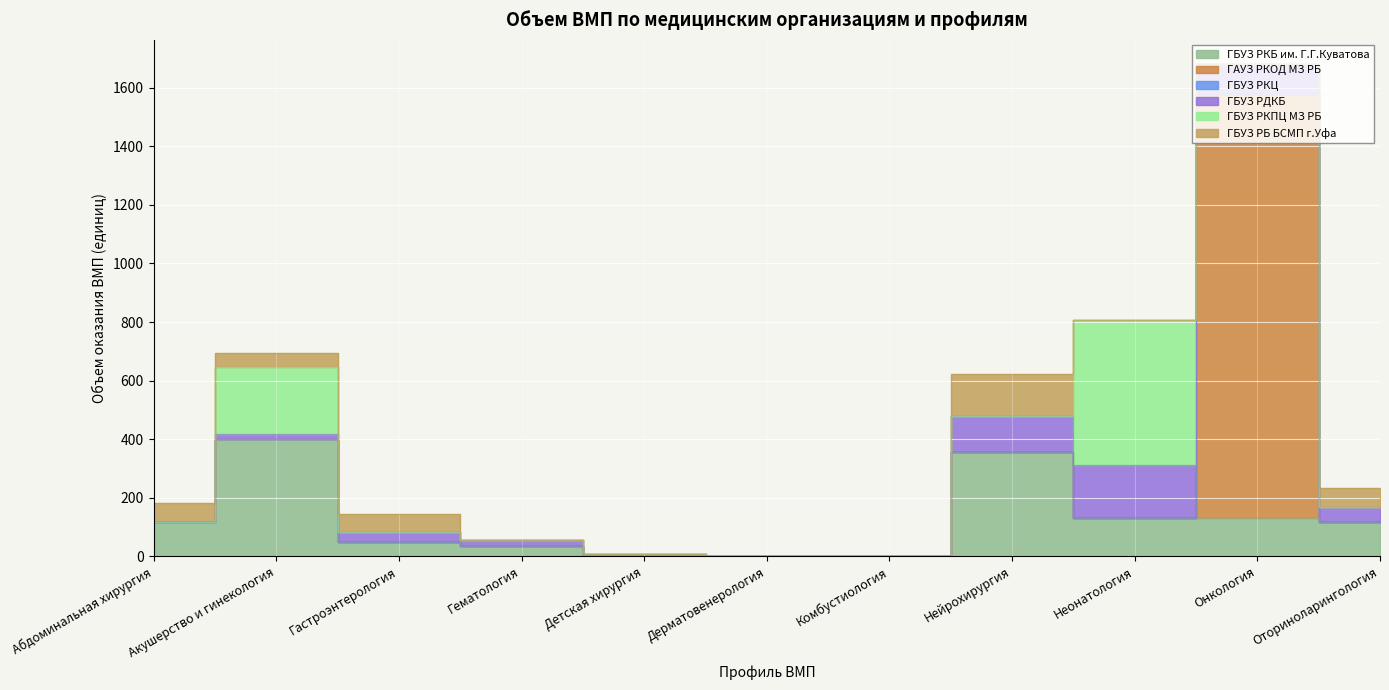

At which category does the chart reach its peak across all series?

Онкология